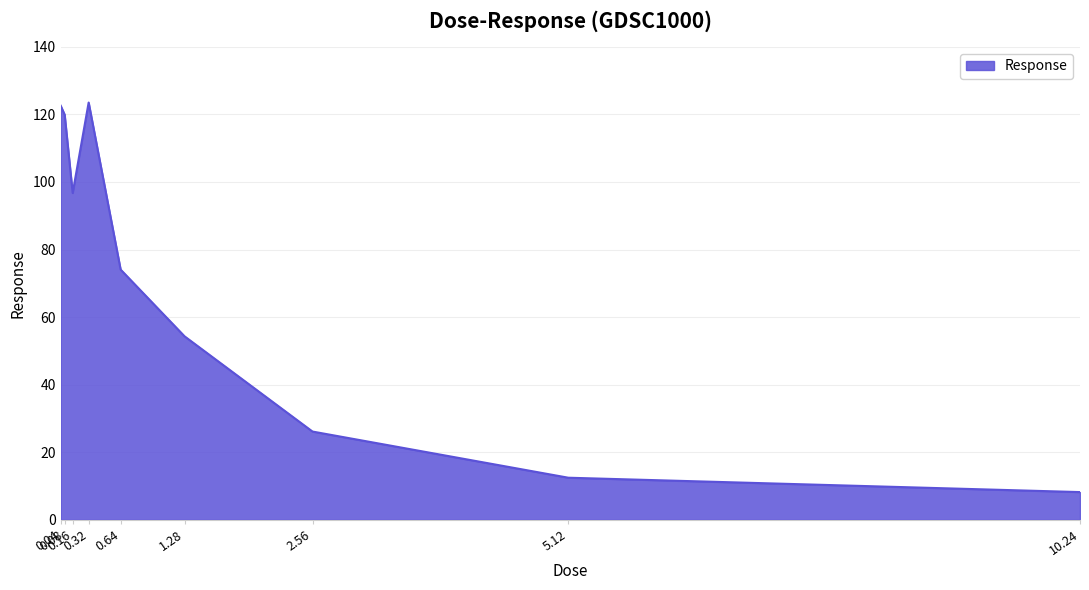

Which label corresponds to the smallest value in the chart?

10.24